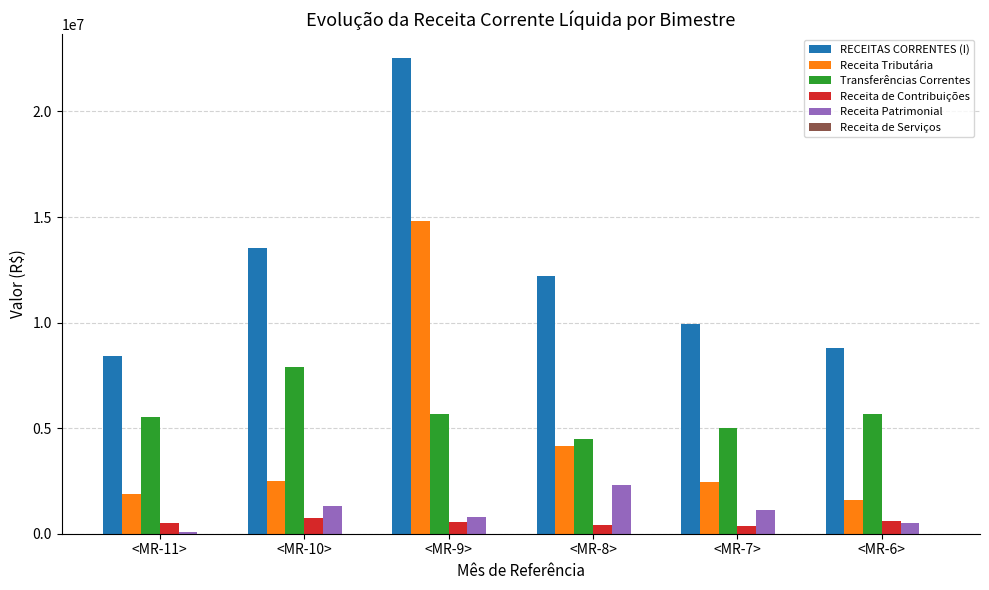

What is the average value of the Receita Tributária series?

4556566.2